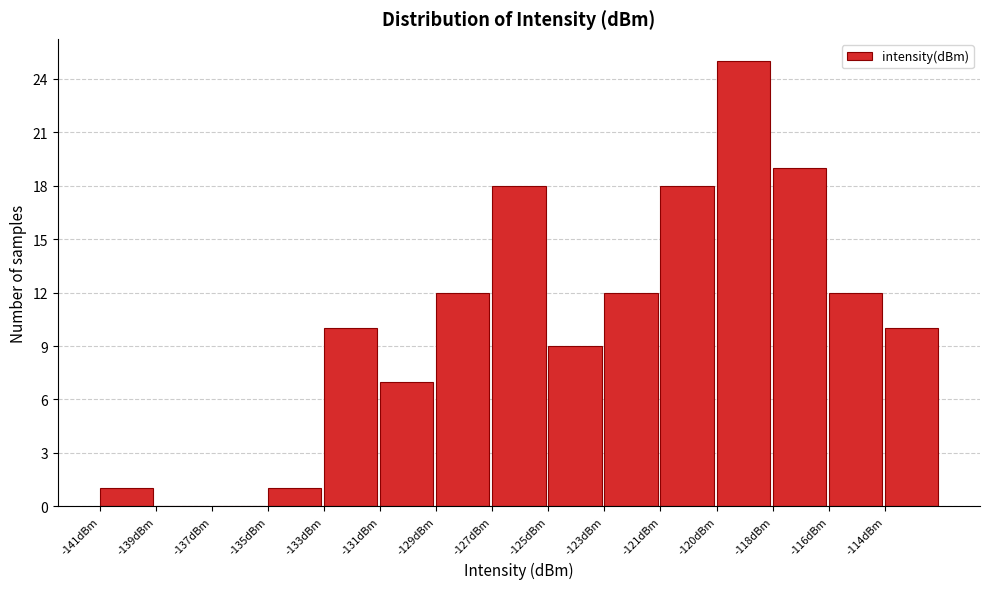

Reading left to right, list all the values displayed in this chart.

-141dBm=1	-139dBm=0	-137dBm=0	-135dBm=1	-133dBm=10	-131dBm=7	-129dBm=12	-127dBm=18	-125dBm=9	-123dBm=12	-121dBm=18	-120dBm=25	-118dBm=19	-116dBm=12	-114dBm=10